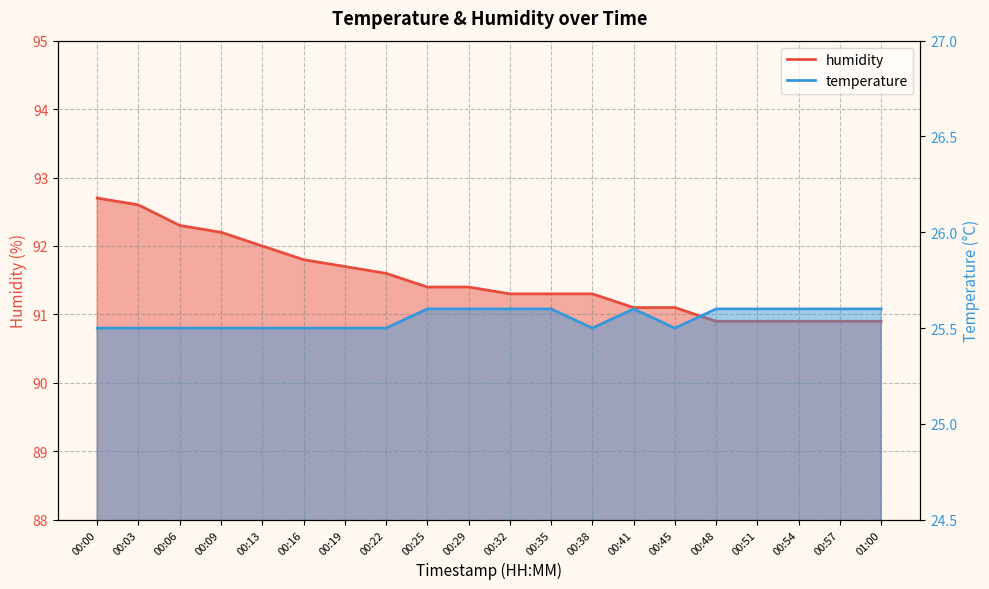

True or false: humidity has more than 2 points higher than both neighbors.

False